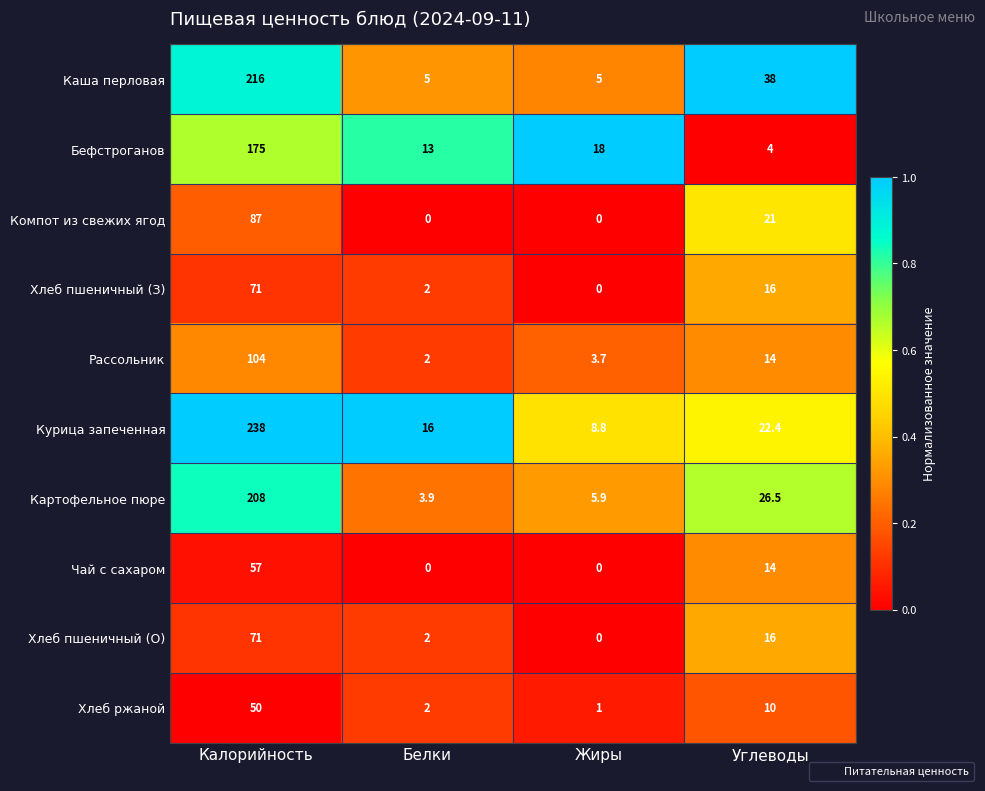

What is the maximum value for Курица запеченная?

238.0